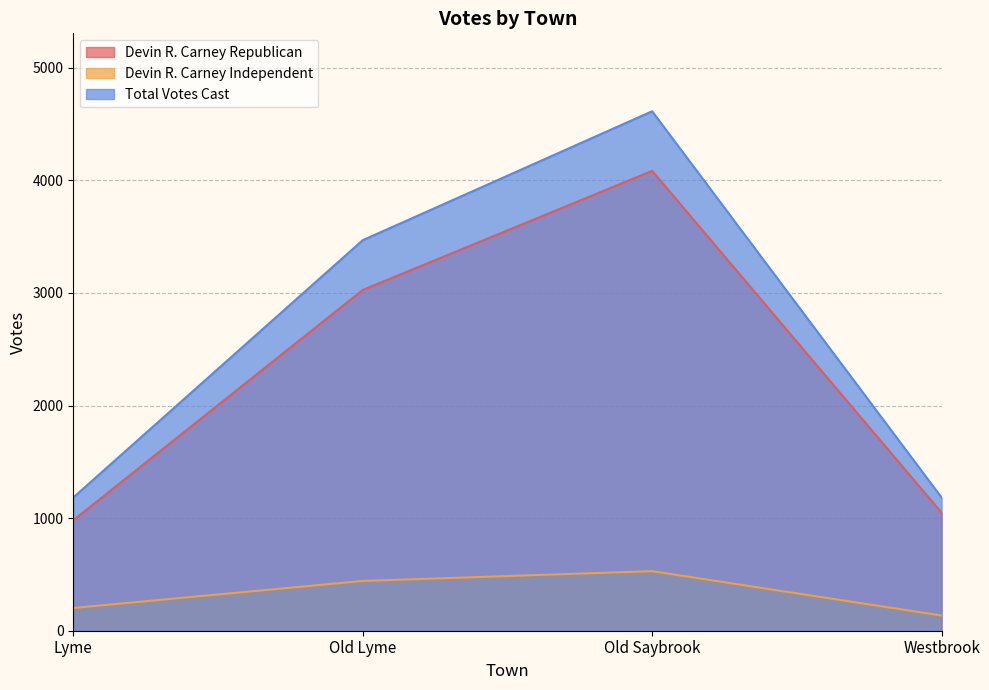

What is the total value across all series at Westbrook?

2366